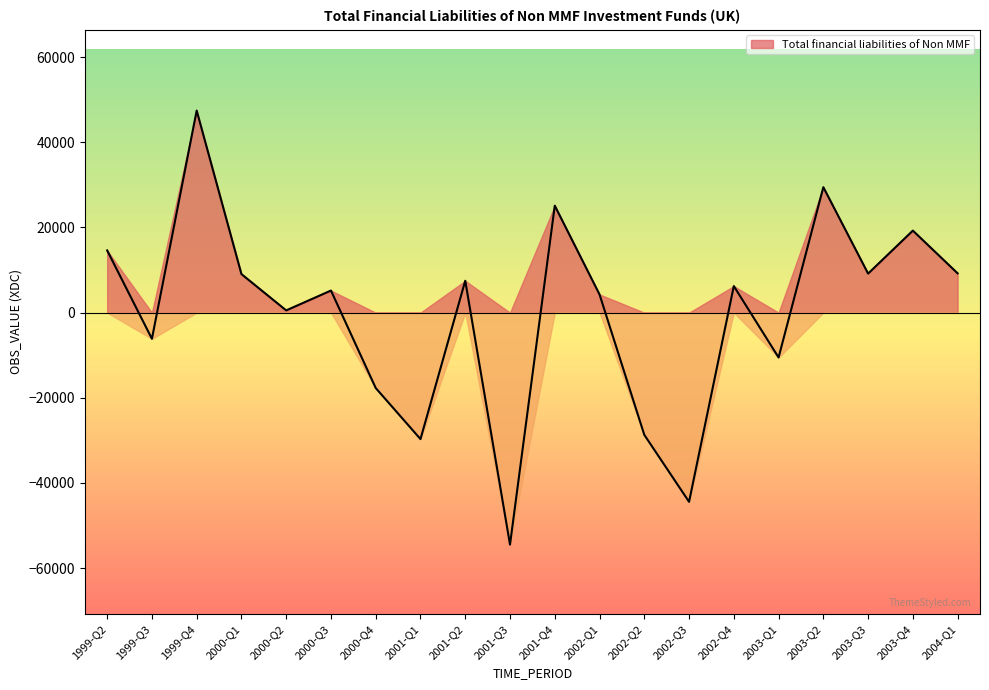

How many points are lower than both their immediate neighbors (excluding endpoints)?

7